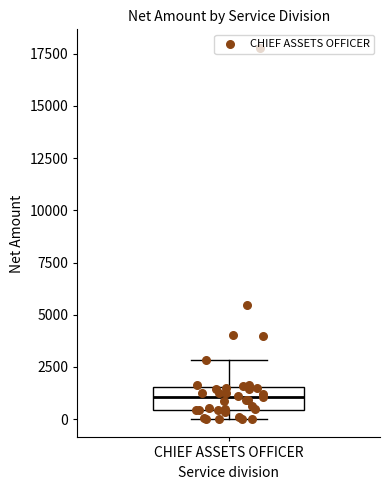

Where does the upper whisker of the box for CHIEF ASSETS OFFICER end on the y-axis? The values are not printed on the chart, so give them approximately, as read against the axis.

3000